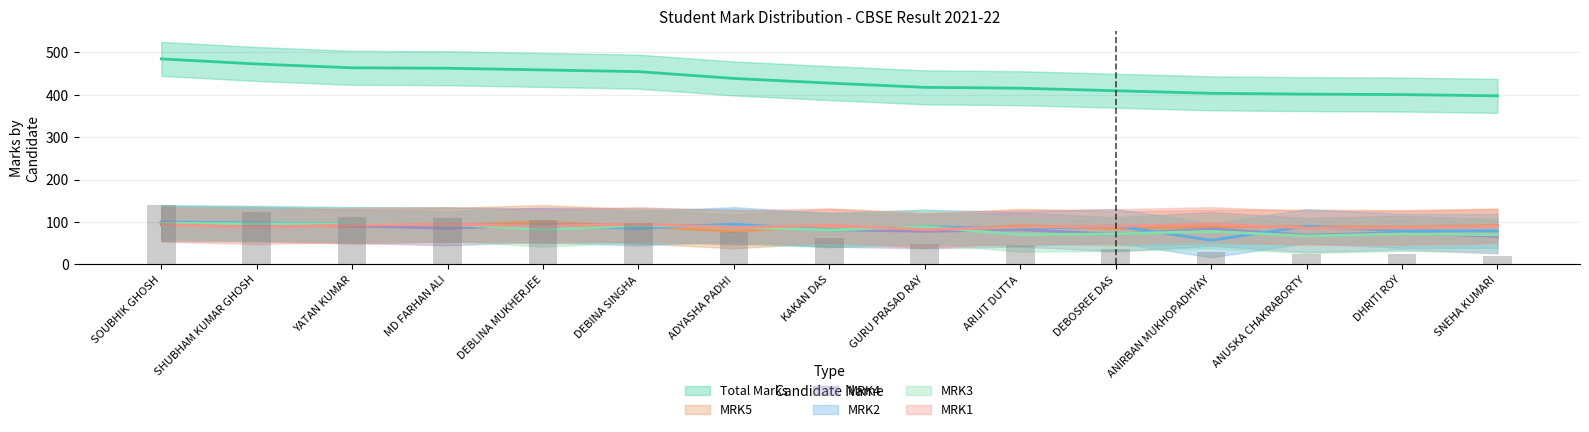

Reading left to right, extract all data points from this chart.

Total Marks: 484	472	463	462	458	454	438	427	417	415	409	403	401	400	397
MRK5: 98	96	89	93	100	90	78	91	79	91	85	89	89	88	92
MRK4: 95	94	91	85	94	92	90	82	78	82	71	84	69	75	66
MRK2: 100	98	95	94	92	85	95	81	89	84	91	57	90	79	79
MRK3: 97	96	95	95	82	92	88	81	89	70	72	78	67	72	70
MRK1: 94	88	93	95	90	95	87	92	82	88	90	95	86	86	90